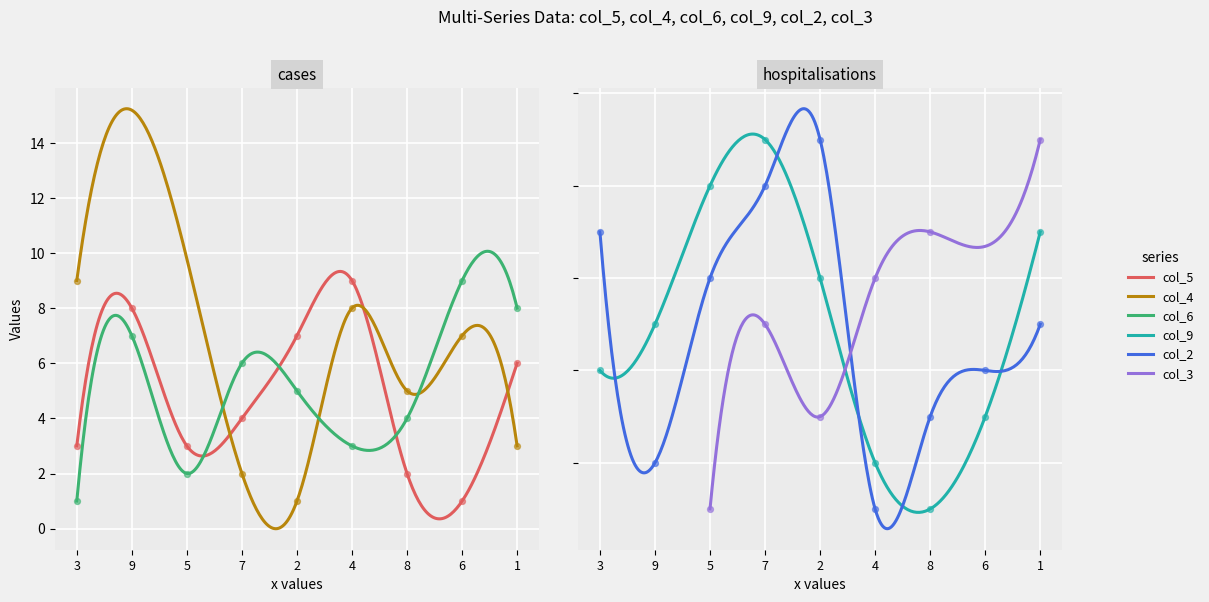

What is the total value across all series at 3?

15